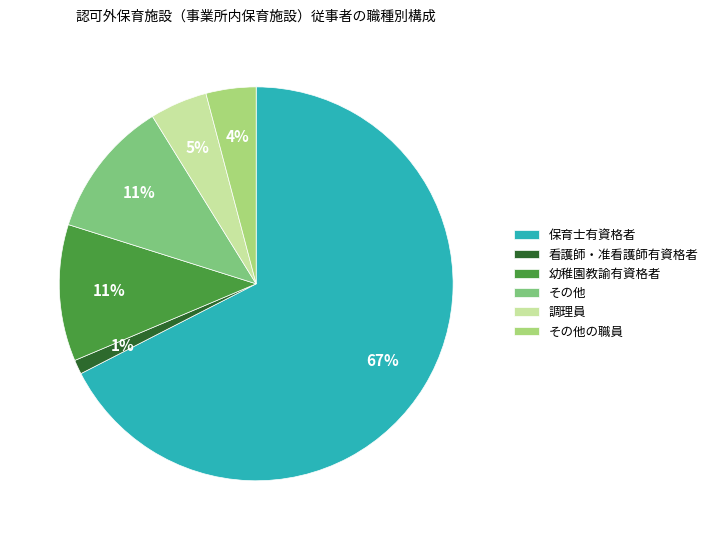

Which has a higher value, 保育士有資格者 or 調理員?

保育士有資格者